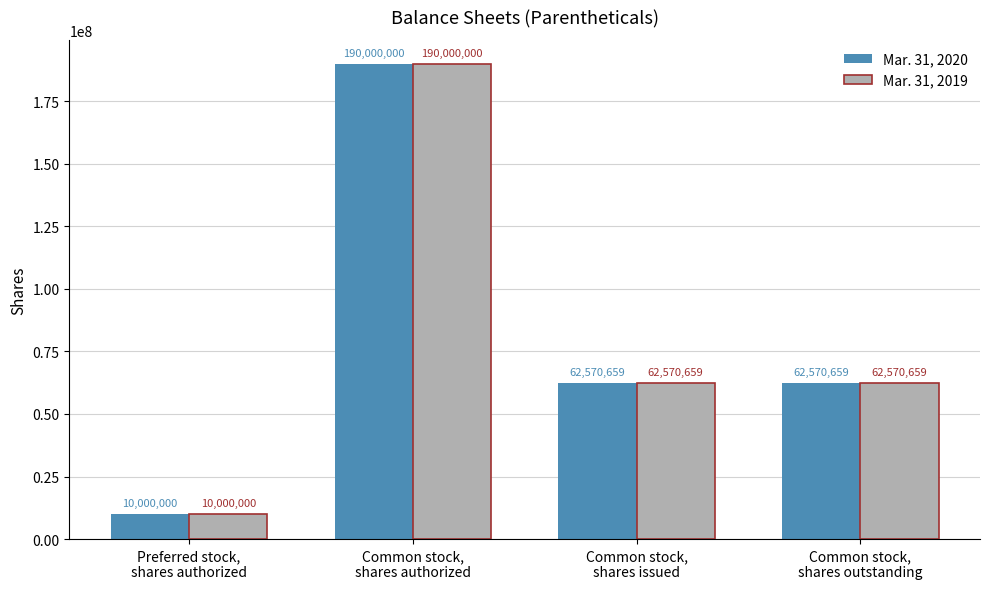

What is the greatest value displayed?

190000000